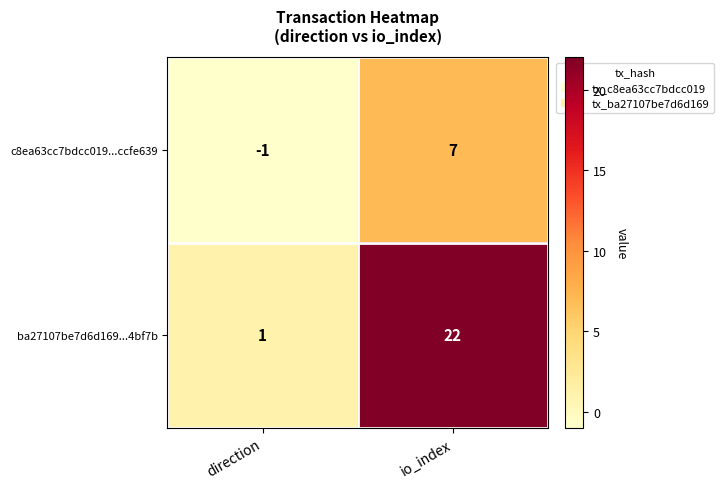

Which category has the lowest value across all series?

direction